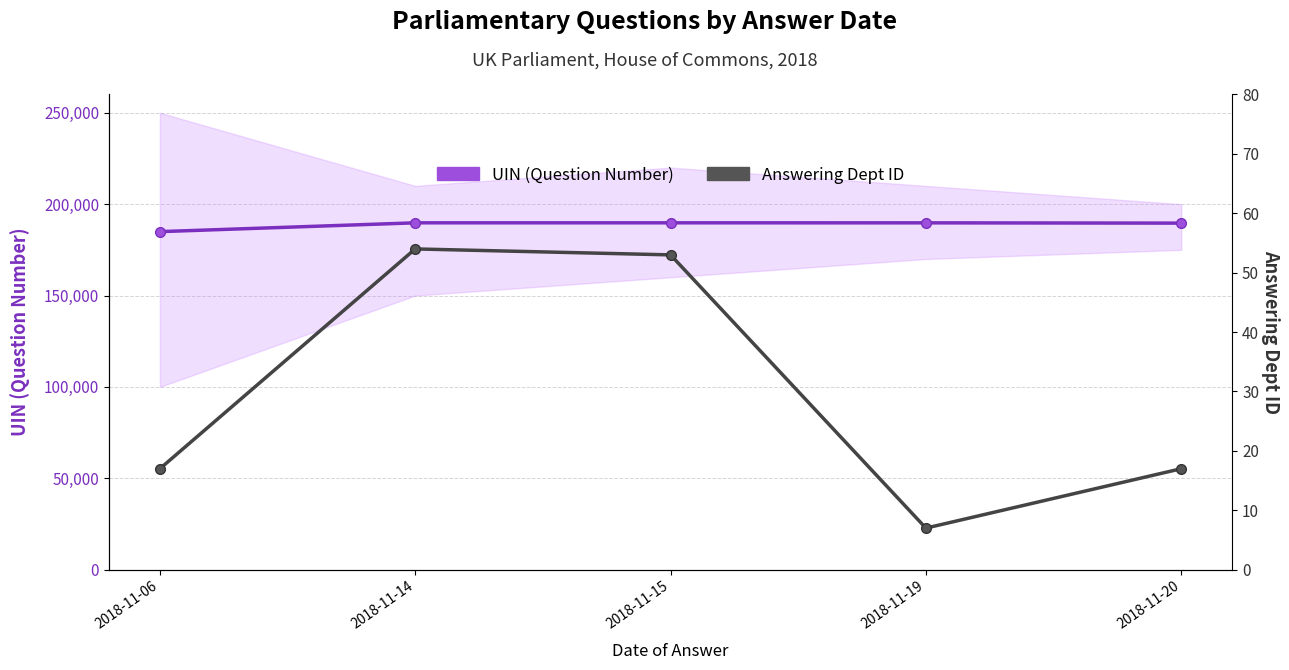

Read the Answering Dept ID value at 2018-11-19, to the nearest 10.

10